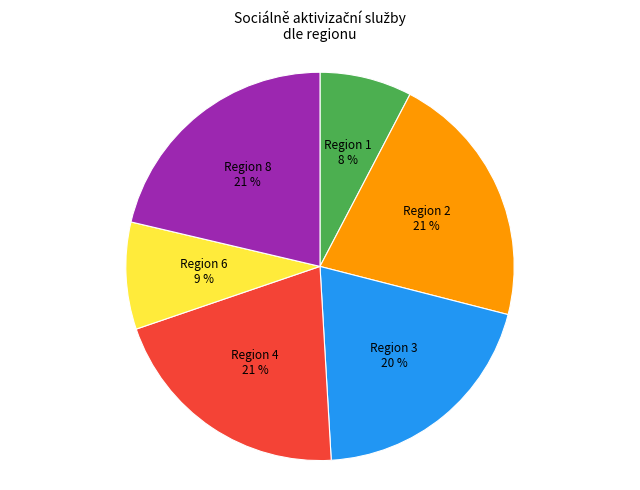

Is there a majority slice in this chart?

No